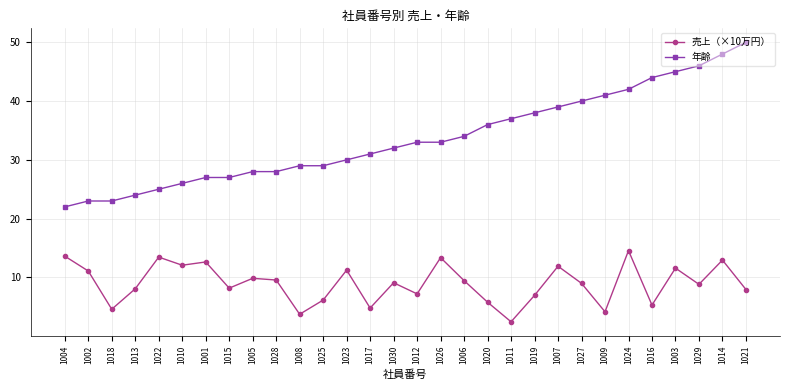

True or false: 売上（×10万円） and 年齢 intersect in this chart.

False